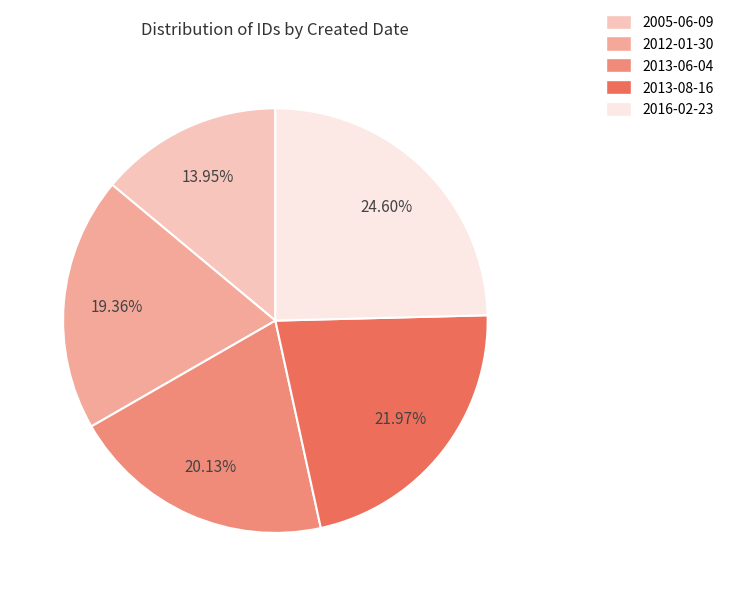

To the nearest percent, what is the combined percentage of 2005-06-09 and 2016-02-23?

39%